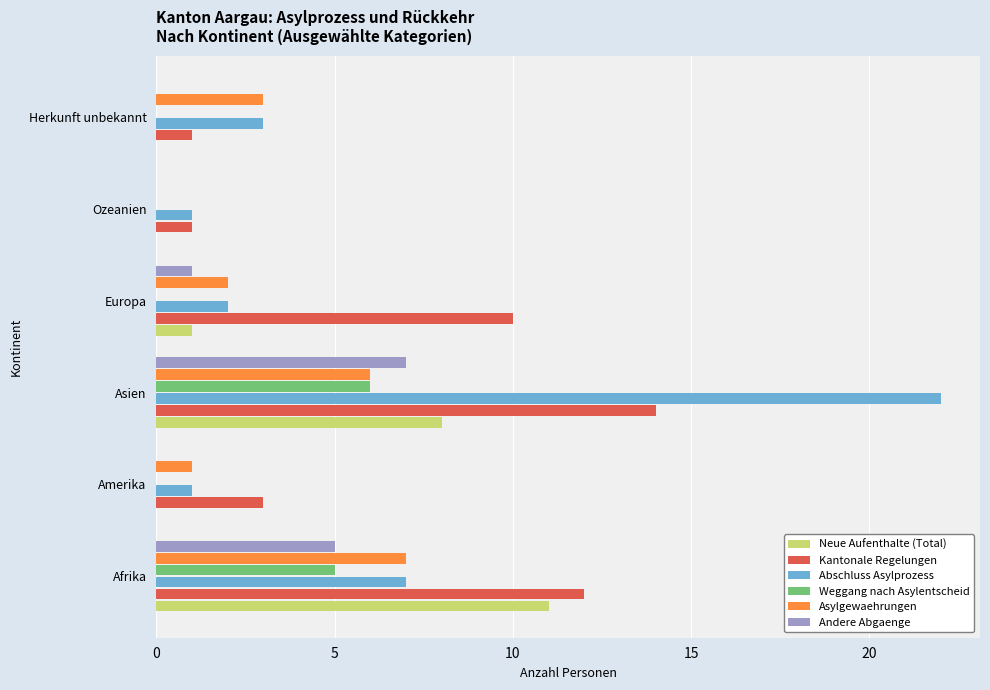

Is the value of Asylgewaehrungen at Amerika greater than the value of Kantonale Regelungen at Asien?

No